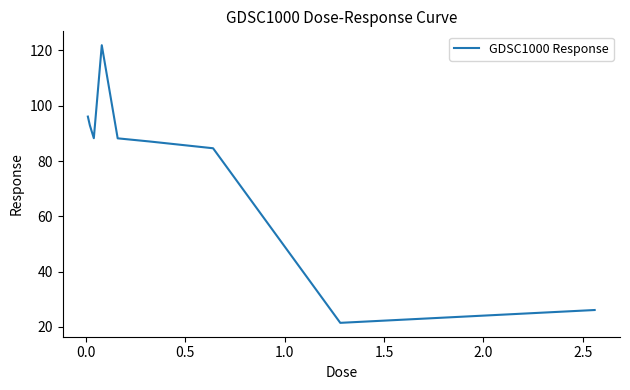

Does the chart have visible grid lines?

No